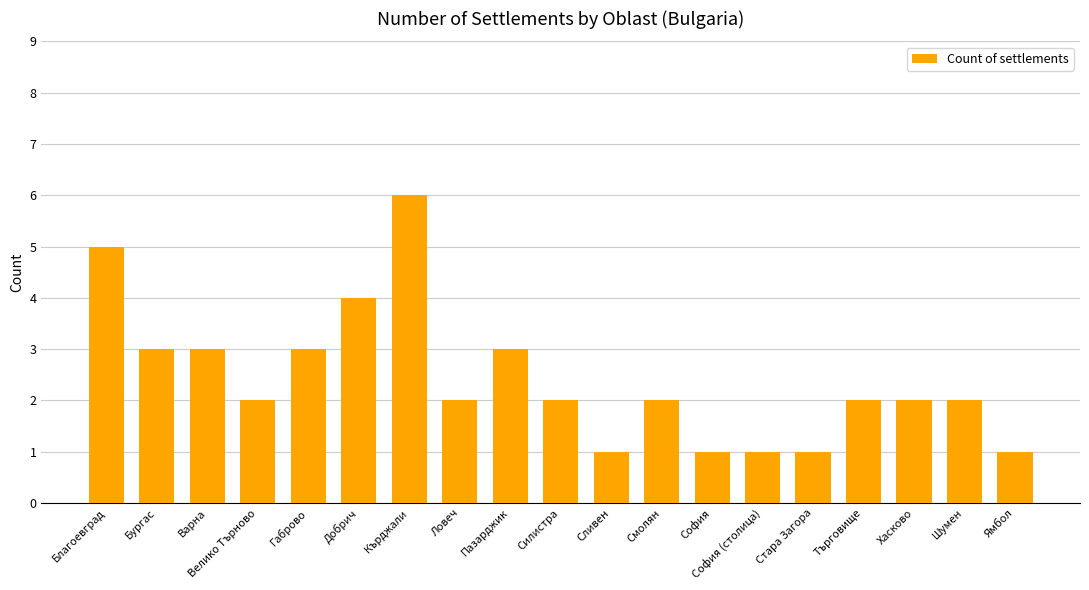

What is the label of the 3rd bar from the left?

Варна